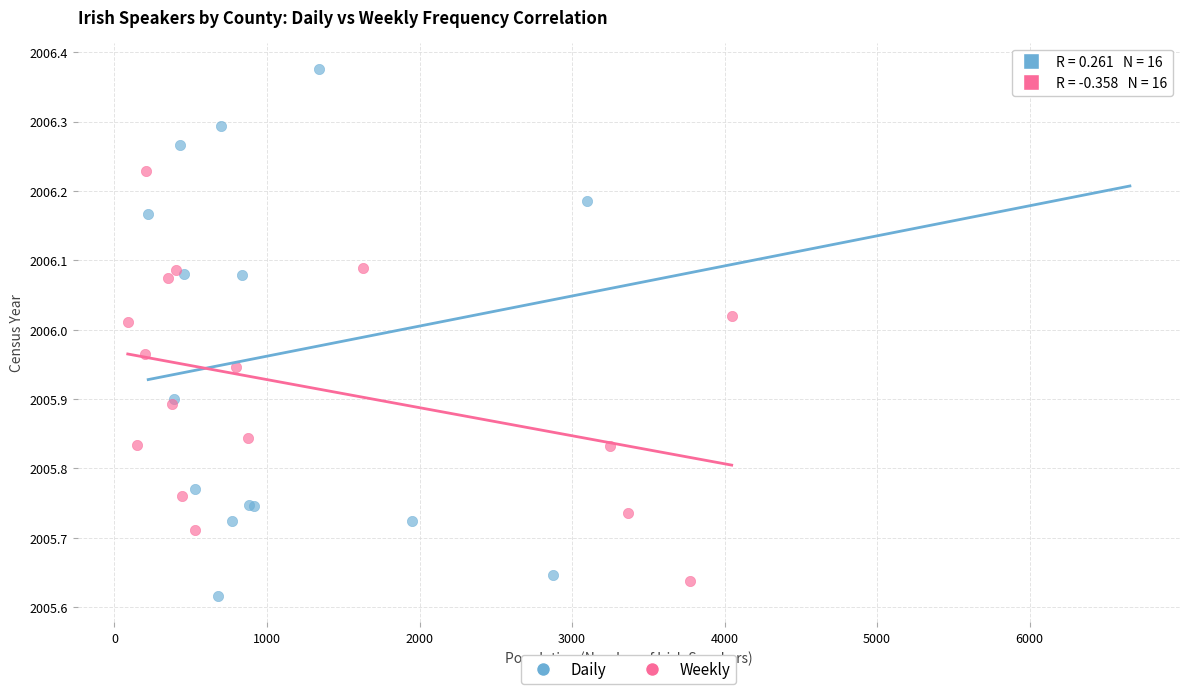

Which series contains the highest Y value?

Daily